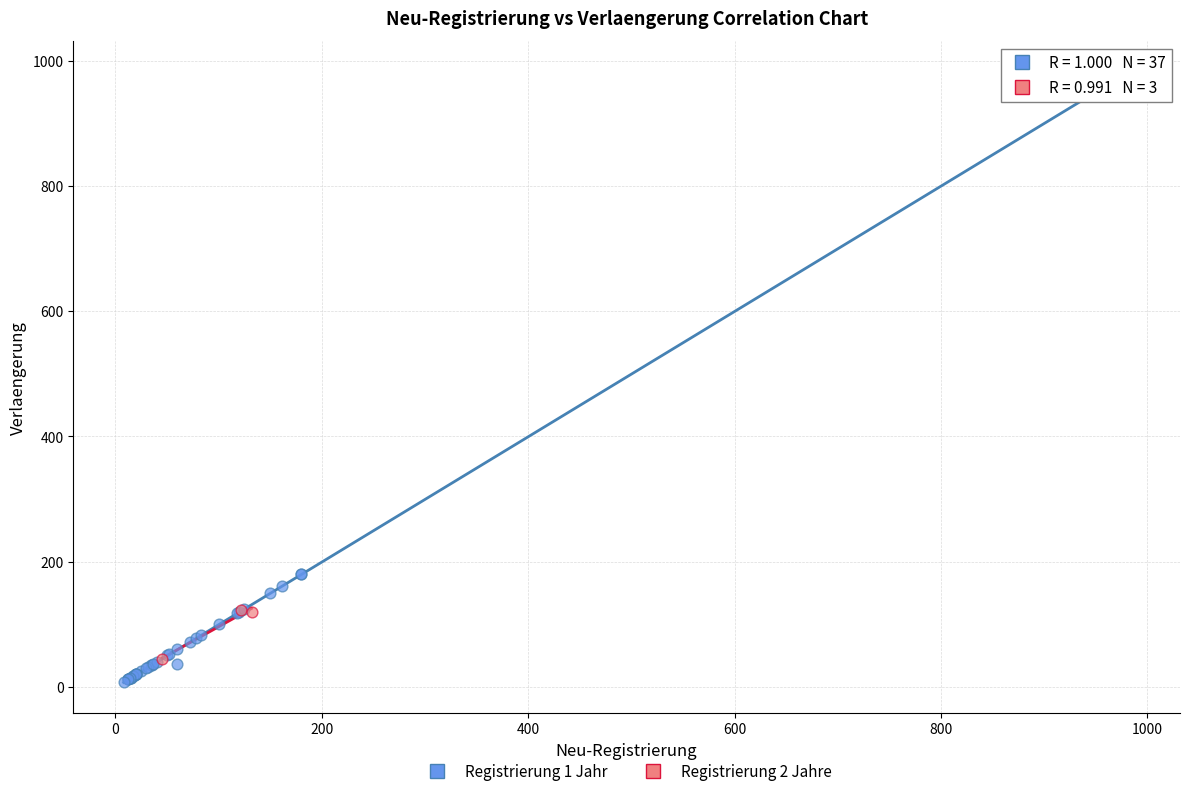

Which series reaches the maximum Y coordinate?

Registrierung 1 Jahr